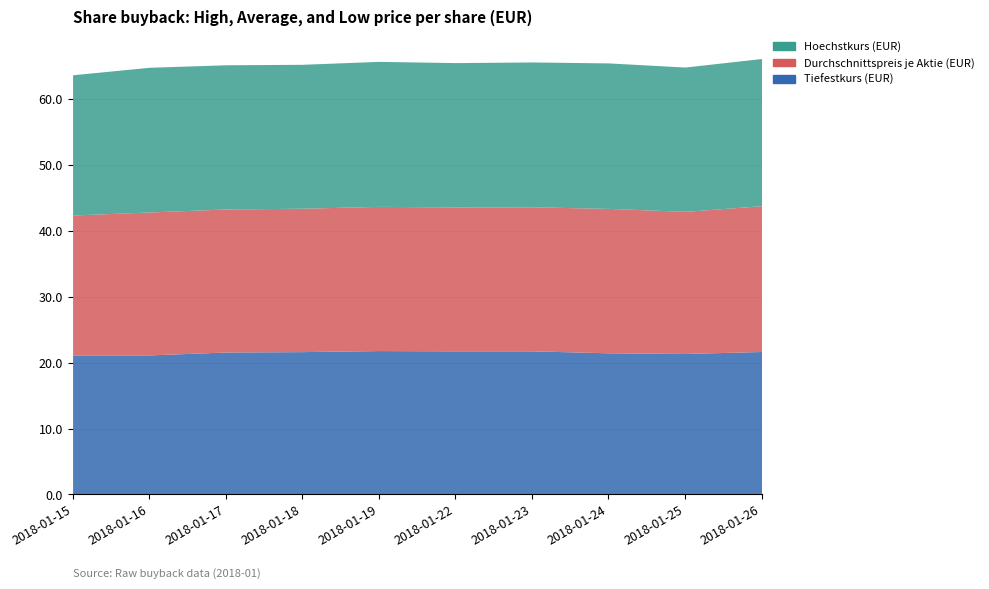

True or false: Hoechstkurs (EUR) and Durchschnittspreis je Aktie (EUR) cross at least once.

False